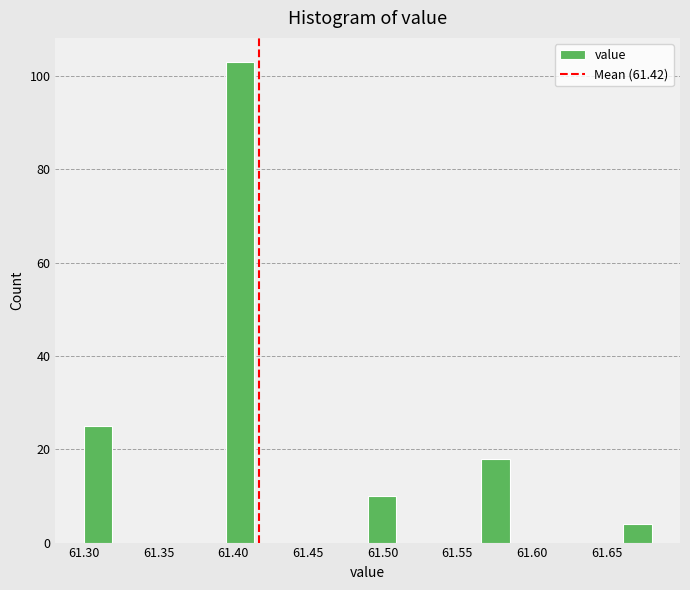

Around what value on the x-axis is the tallest bar? Give the approximate position of its centre, as read against the axis.

61.405